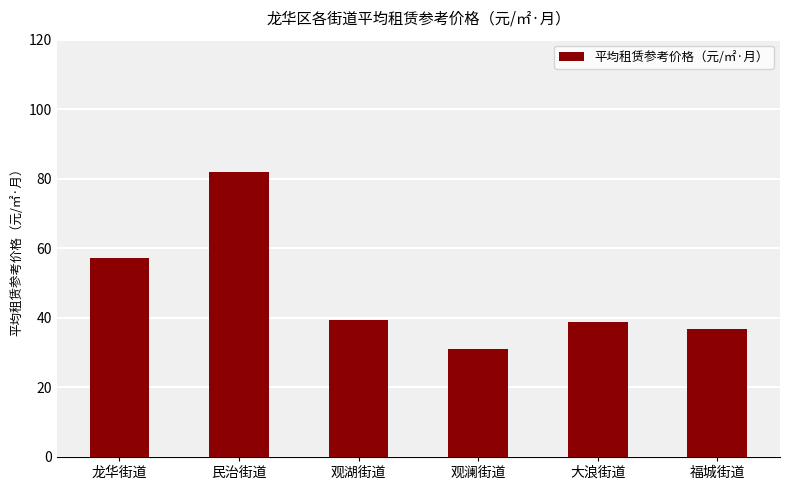

Are the bars horizontal?

No